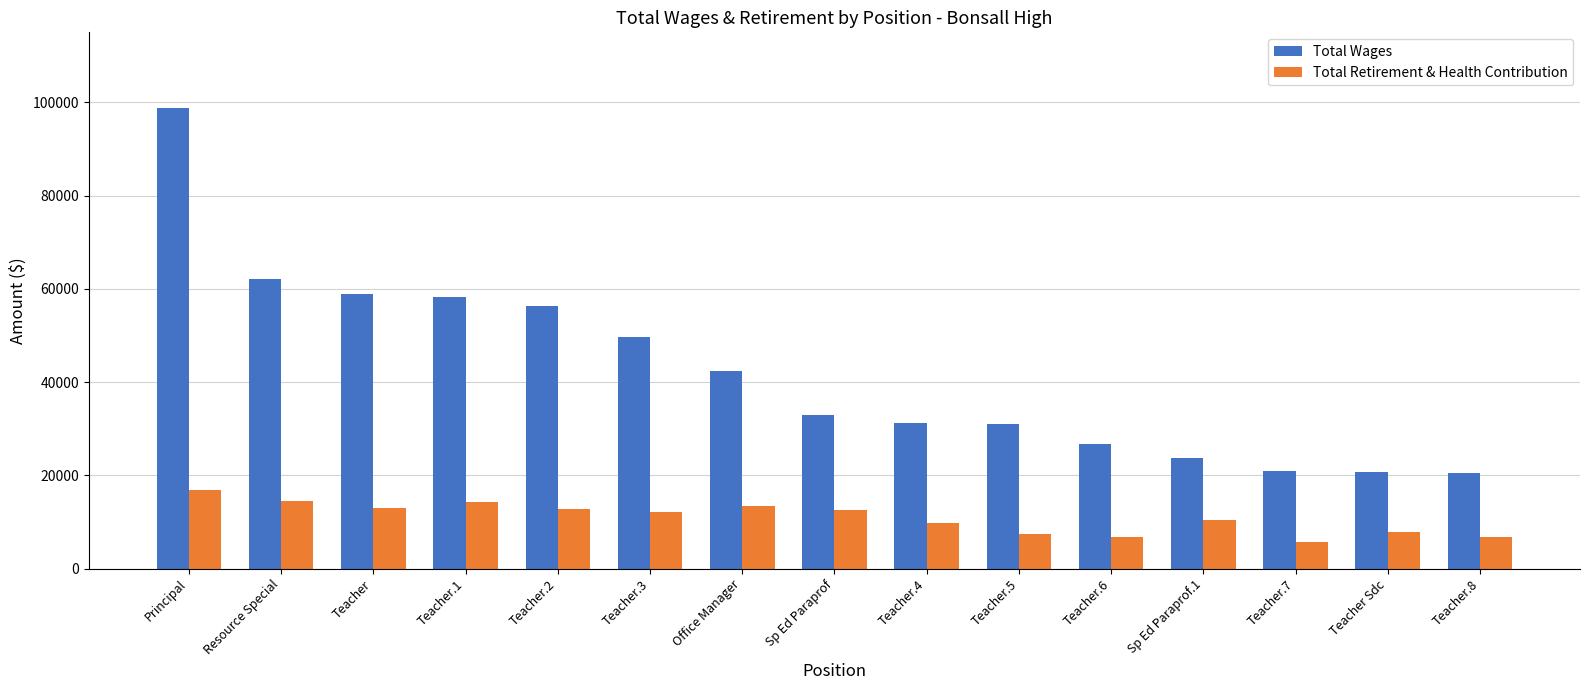

What position from the right is Teacher.6?

5